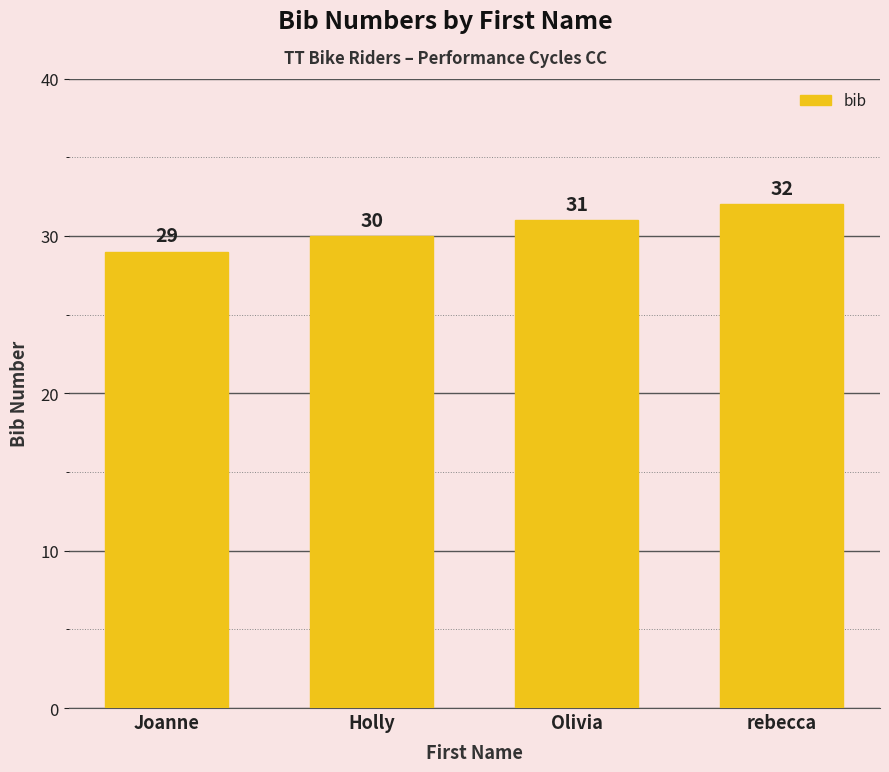

Reading left to right, what are all the values shown in this chart?

Joanne=29	Holly=30	Olivia=31	rebecca=32